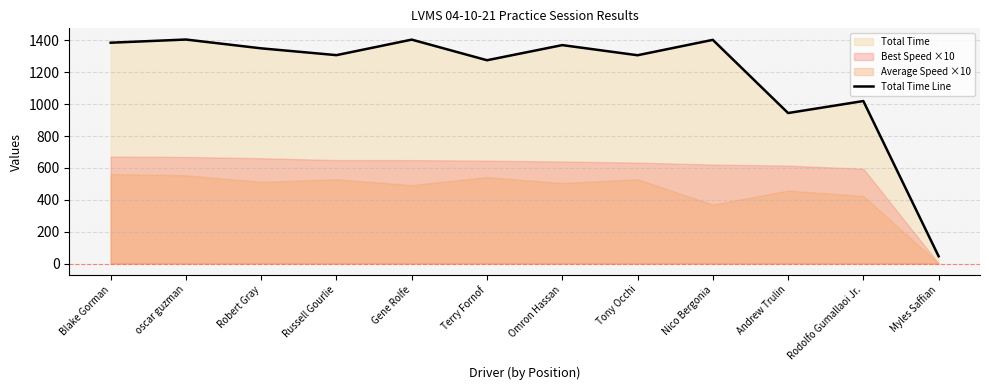

What is the value of the 1st point from the left?

1385.2